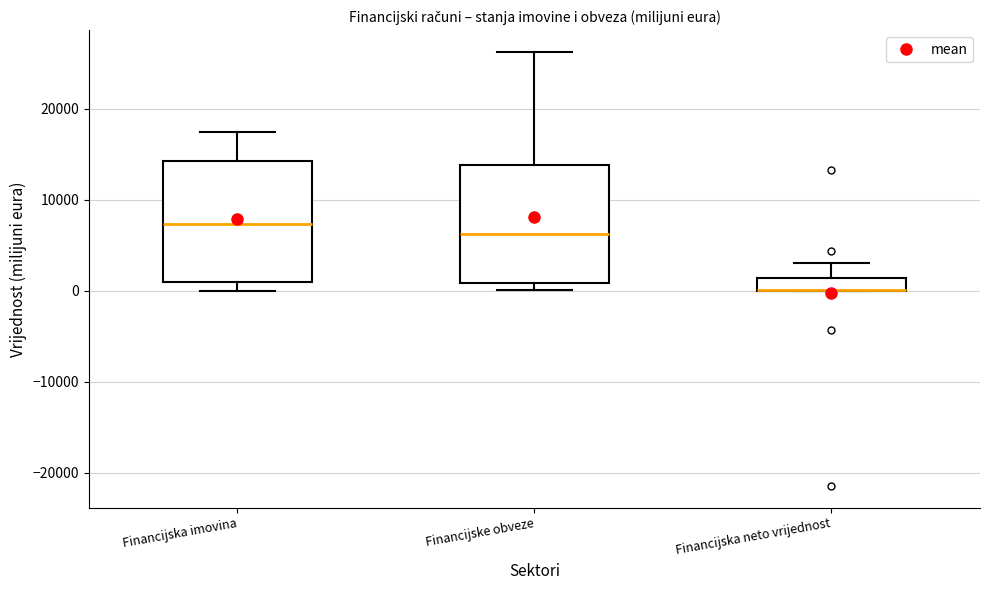

Where is the lower edge of the box for Financijska imovina on the y-axis? The values are not printed on the chart, so give them approximately, as read against the axis.

1000